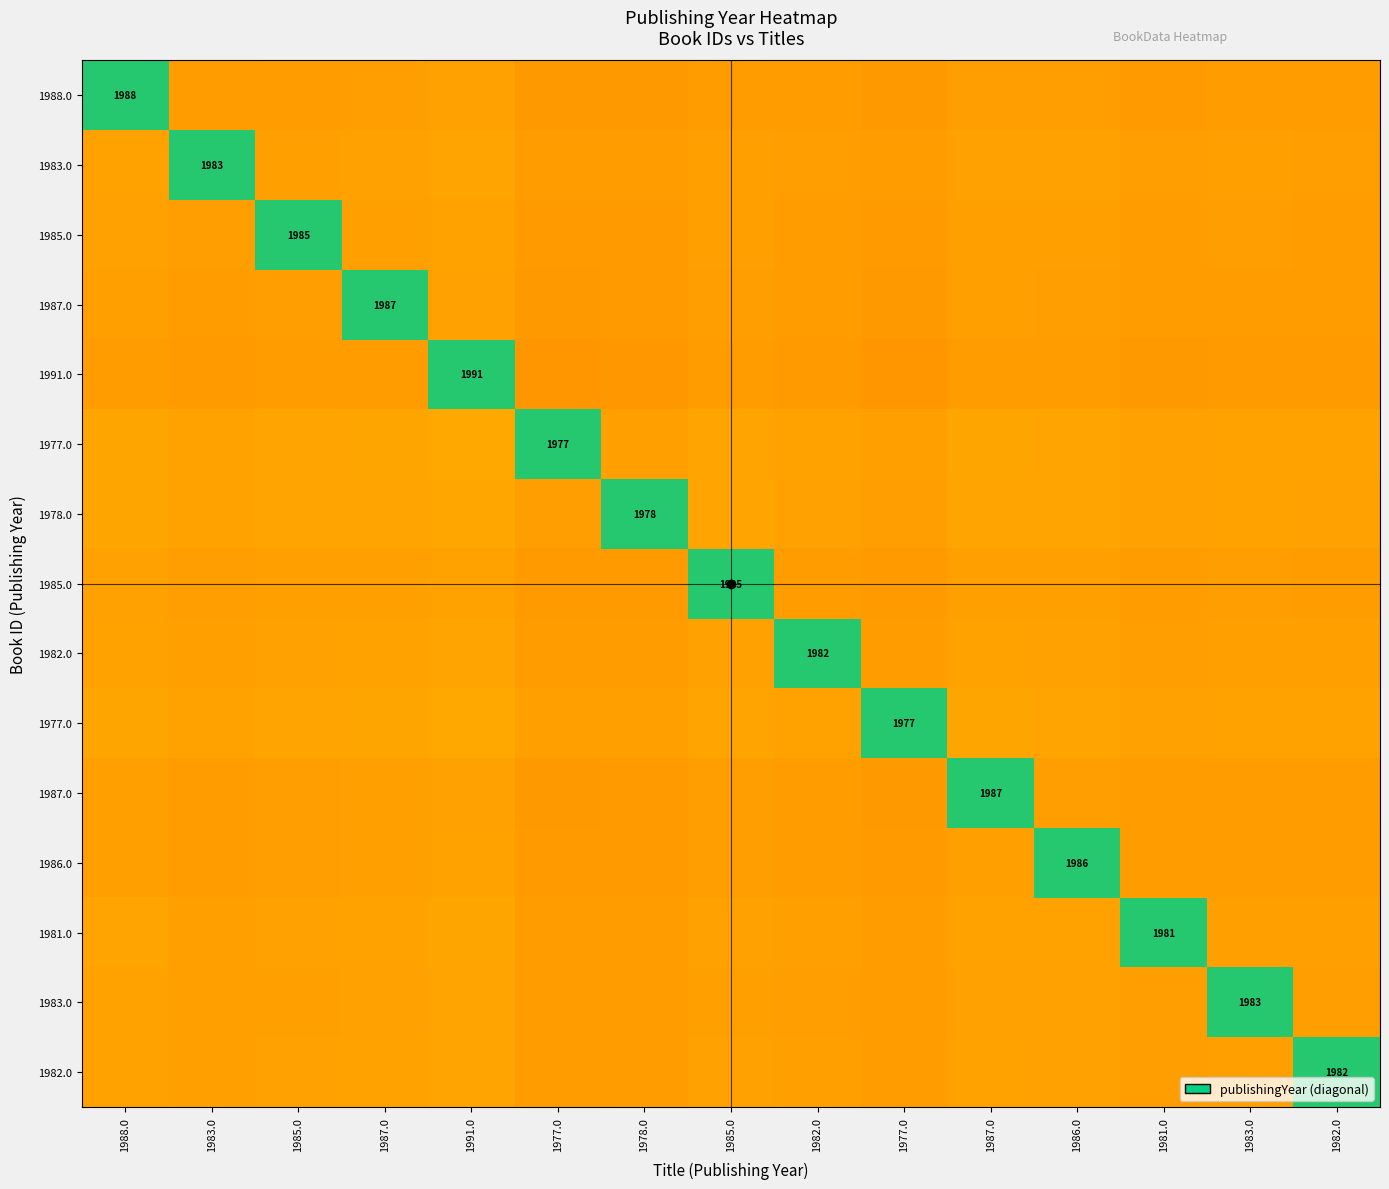

Count the number of data series in this chart.

15